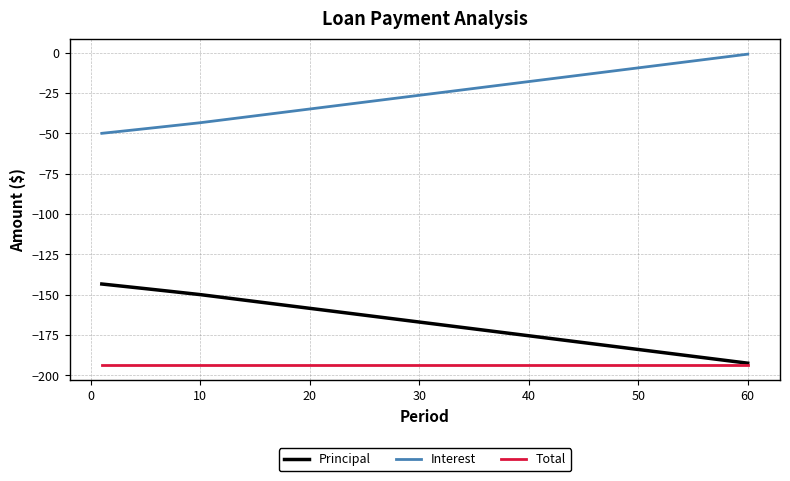

List the series in order of their overall mean, highest first.

Interest, Principal, Total